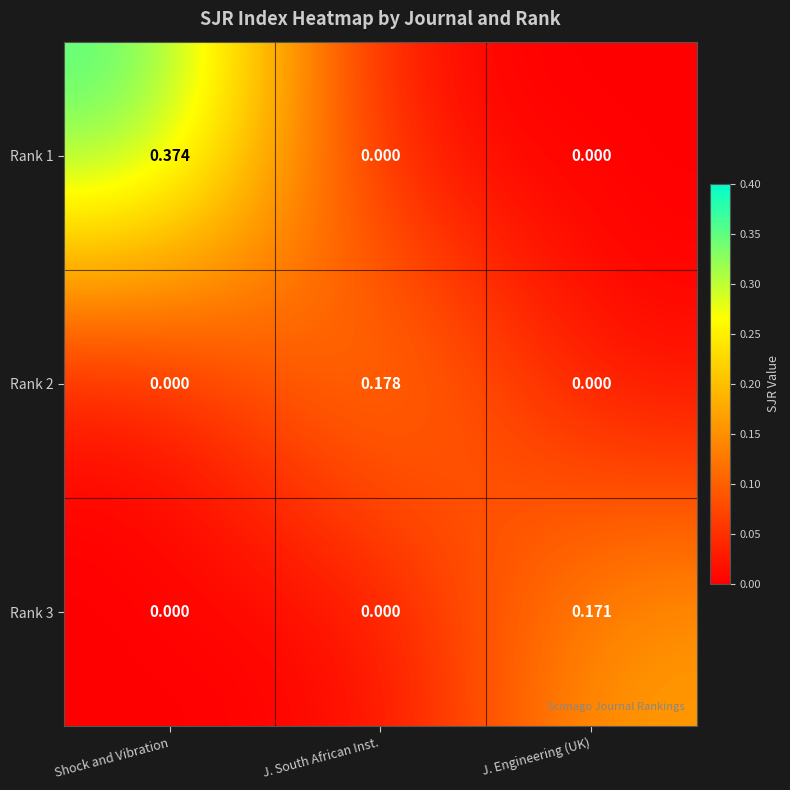

Which category has the highest value across all series?

Shock and Vibration